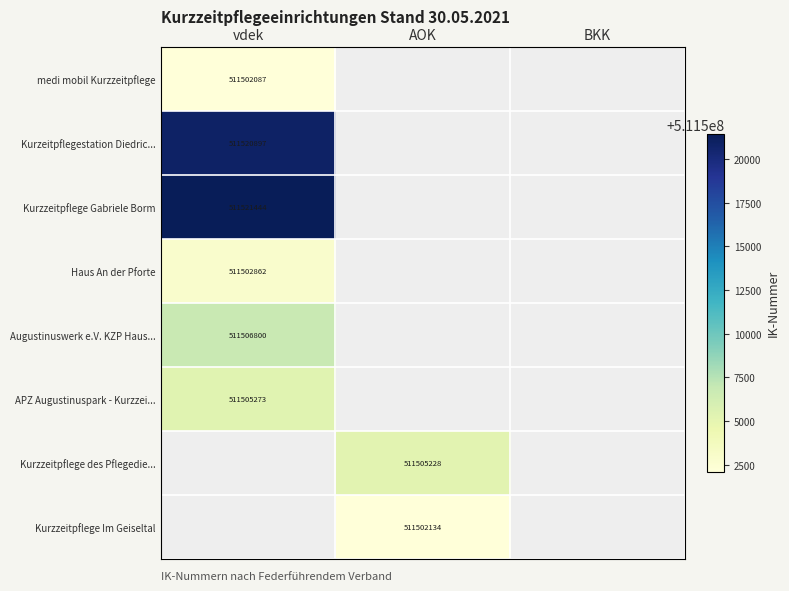

Is it true that Kurzzeitpflege Gabriele Borm equals 127025835 at vdek?

False